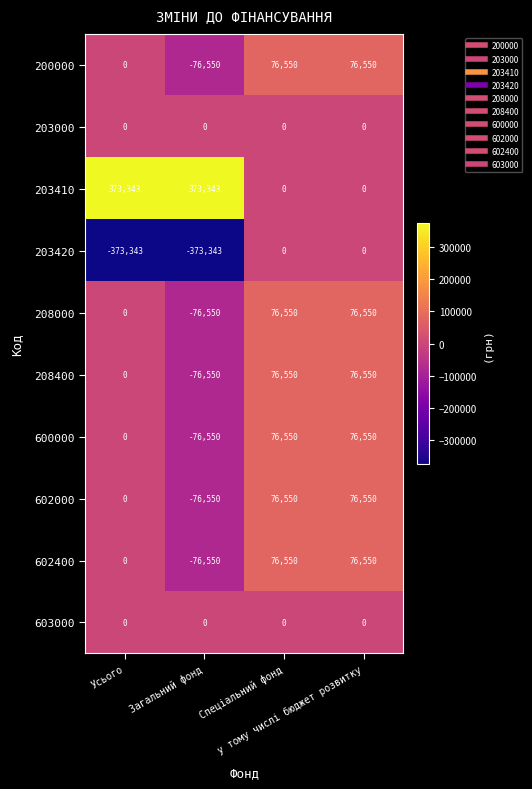

How many data points does each series have?

4